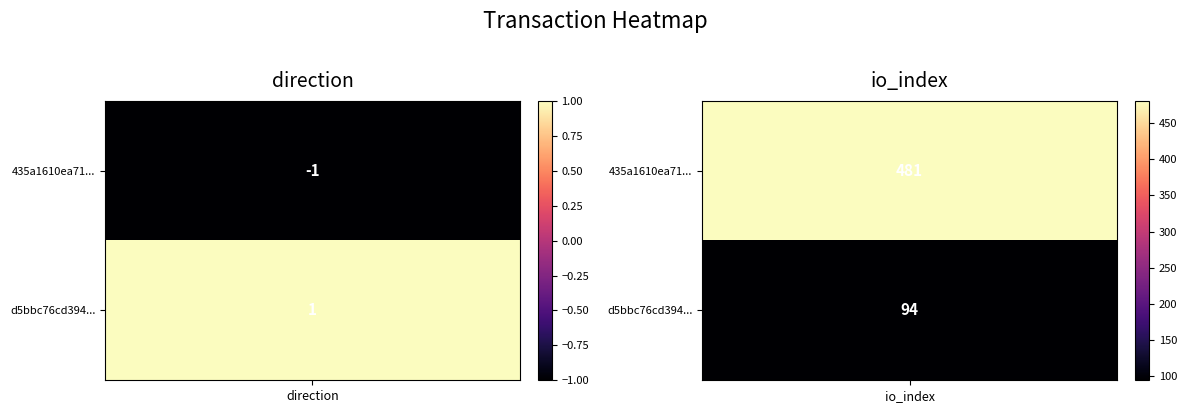

How many data points in d5bbc76cd394fa4c86bb642d1bce3f82afb101a... are less than 94?

1